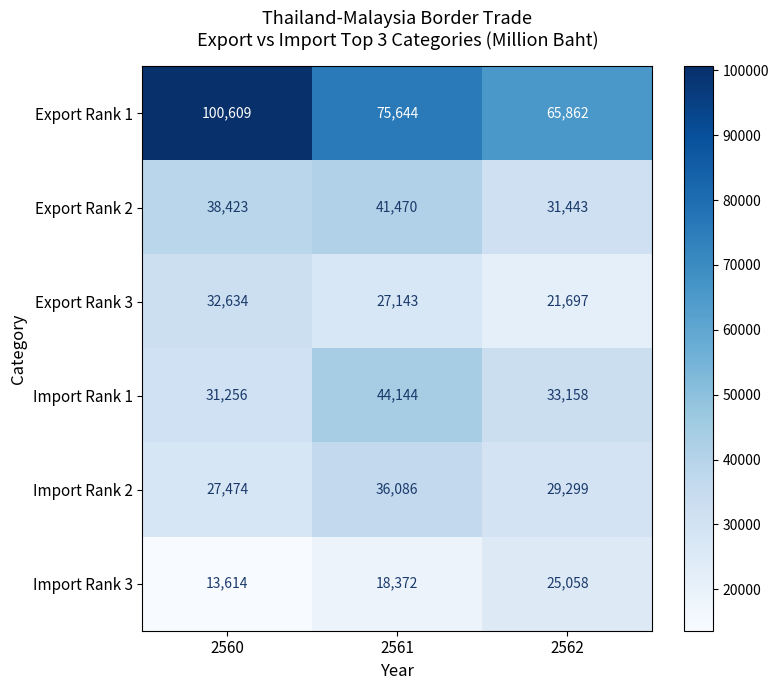

The value of Import Rank 1 at 2561 is 13250. True or false?

False